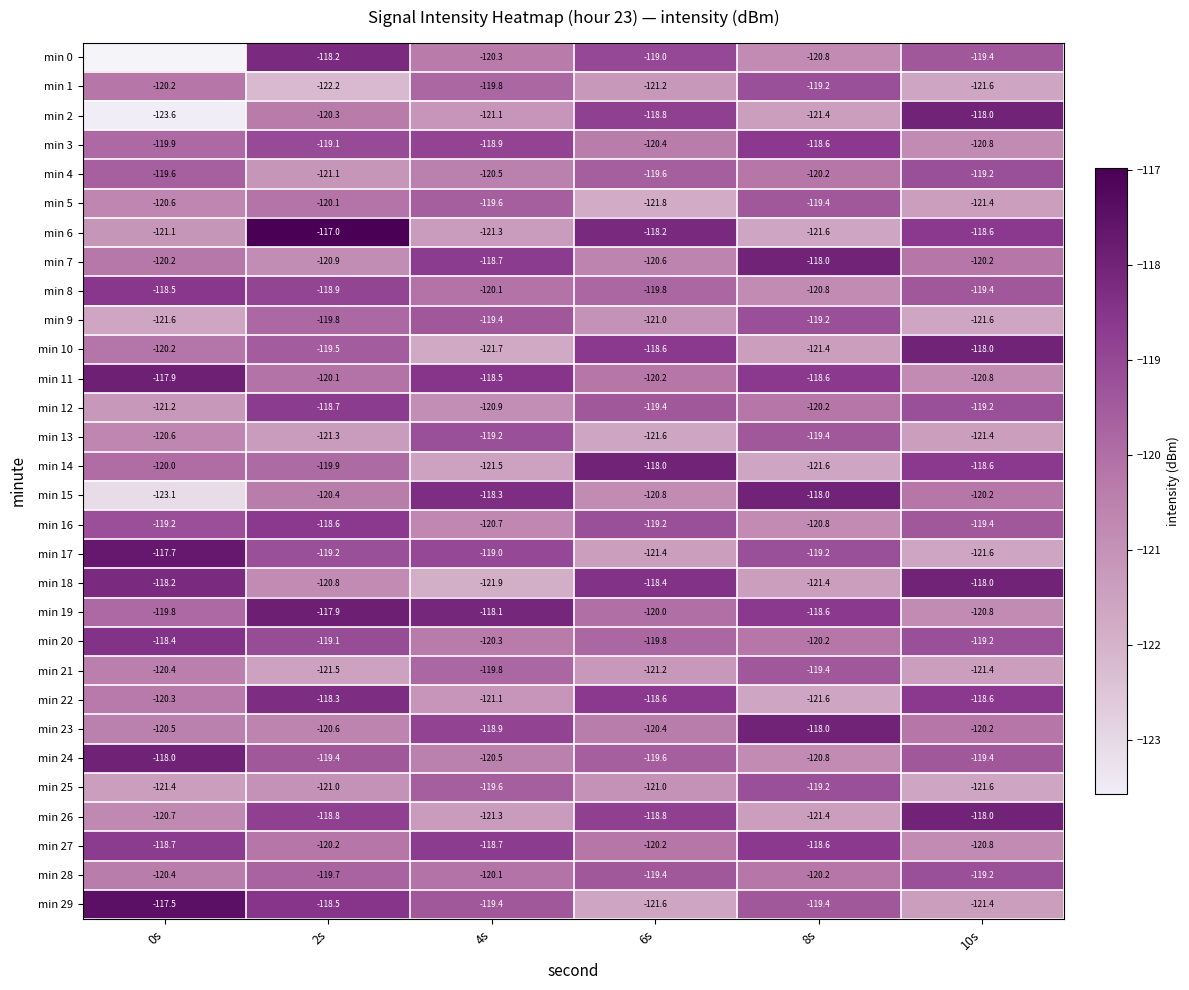

At which category does the chart reach its peak across all series?

2s